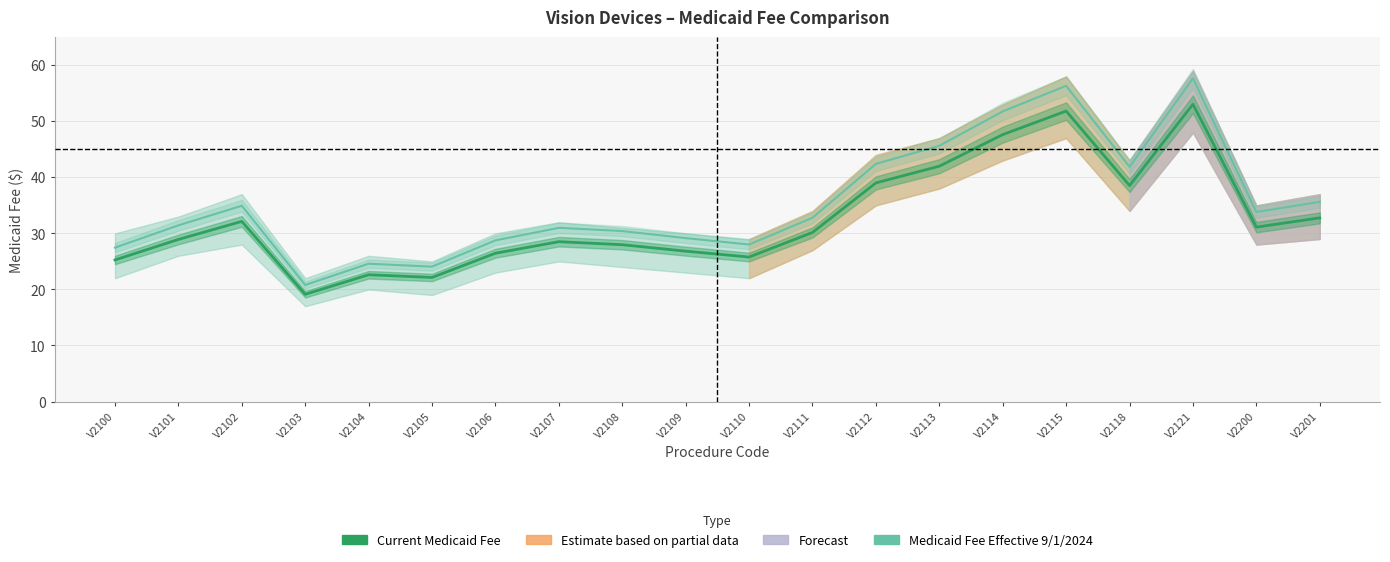

True or false: Current Medicaid Fee and Medicaid Fee Effective 9/1/2024 cross at least once.

False